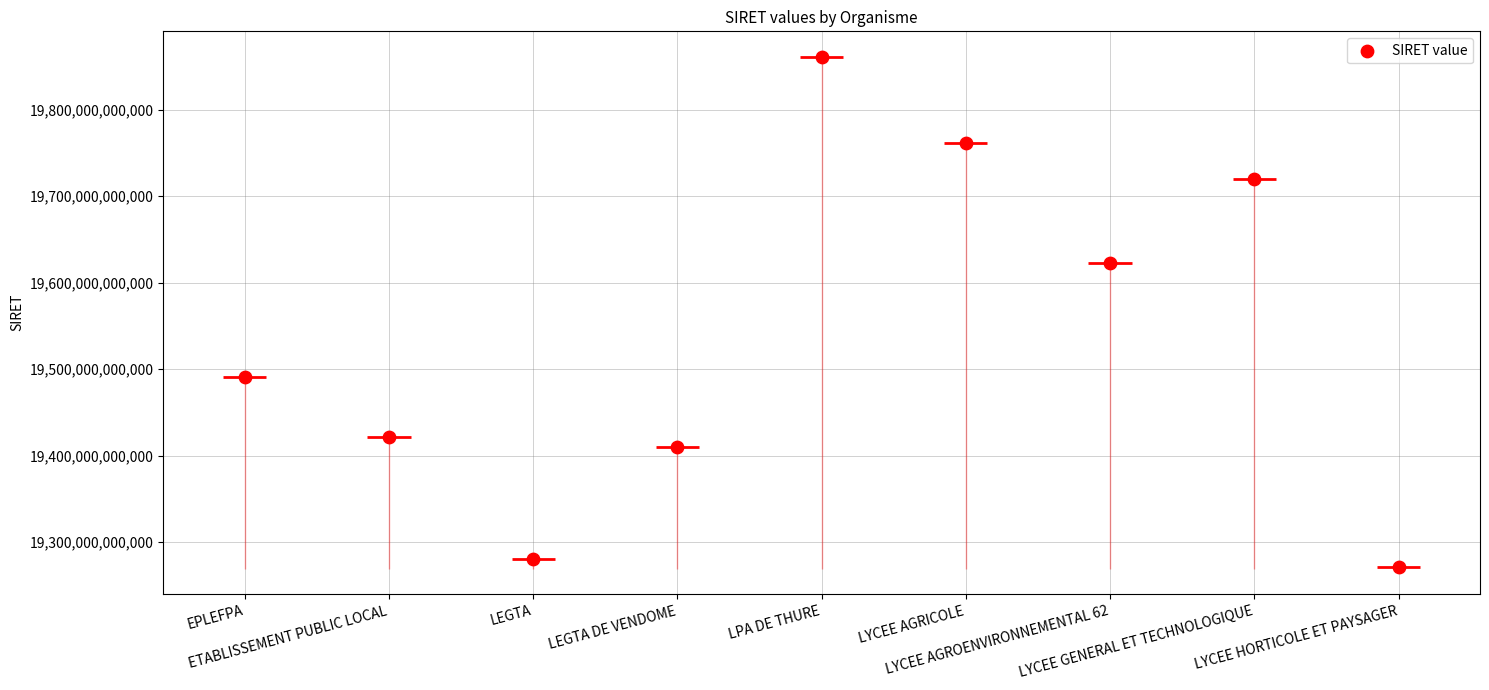

What is the change in value from LEGTA DE VENDOME to LYCEE AGROENVIRONNEMENTAL 62?

+212238799995